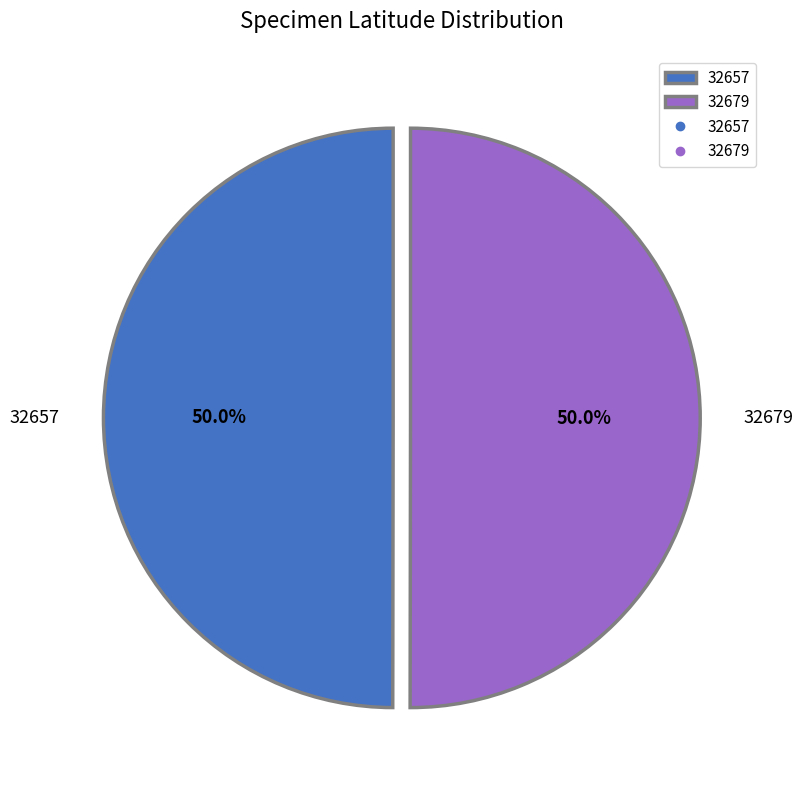

True or false: 32679 accounts for 50% of the total.

True